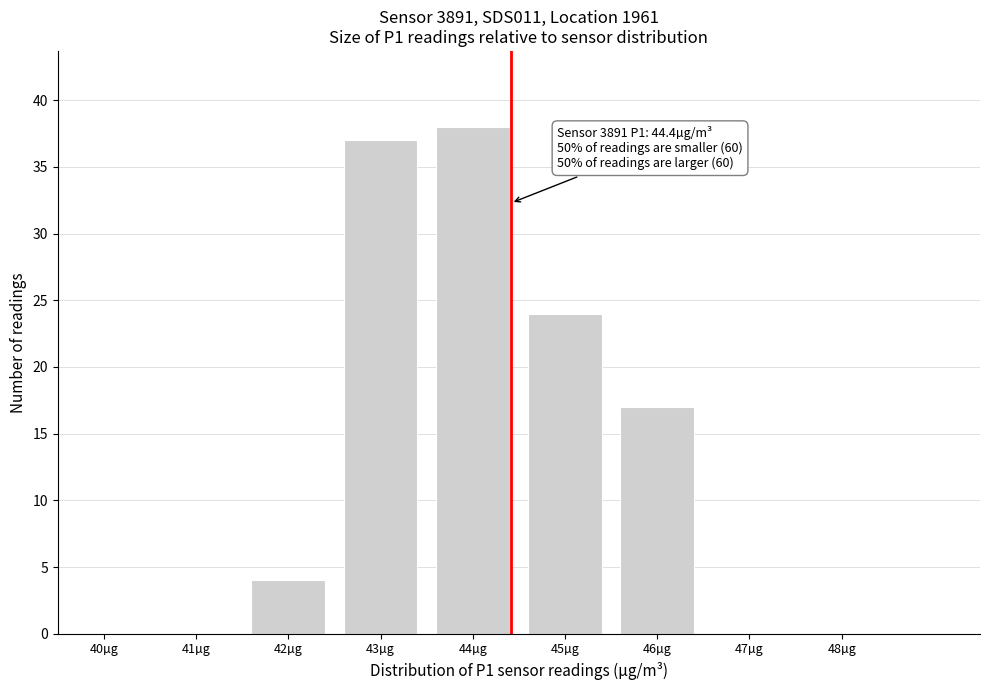

Reading left to right, extract all data points from this chart.

40µg=0	41µg=0	42µg=4	43µg=37	44µg=38	45µg=24	46µg=17	47µg=0	48µg=0